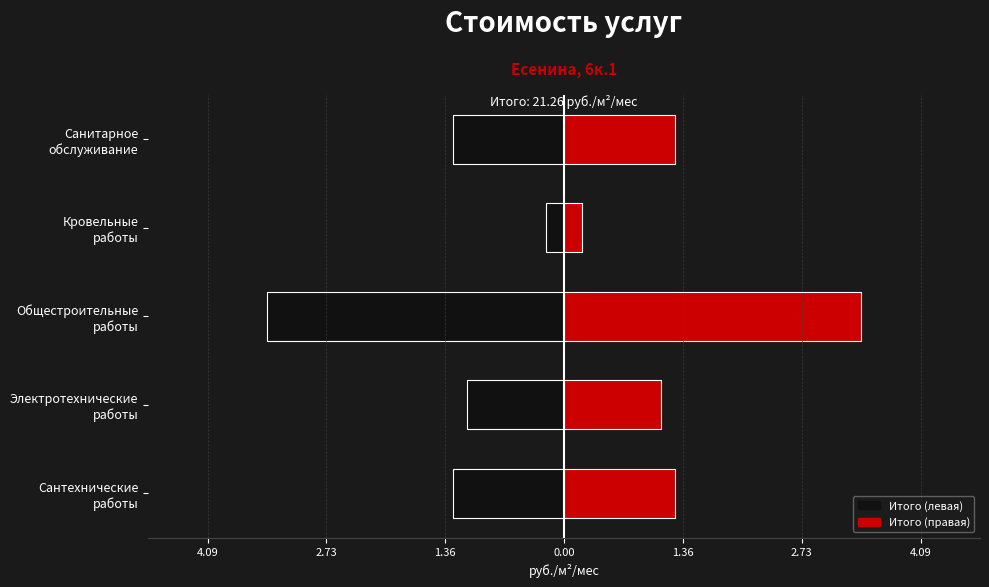

True or false: Итого (правая) has a value of 2.2 at Сантехнические работы.

False